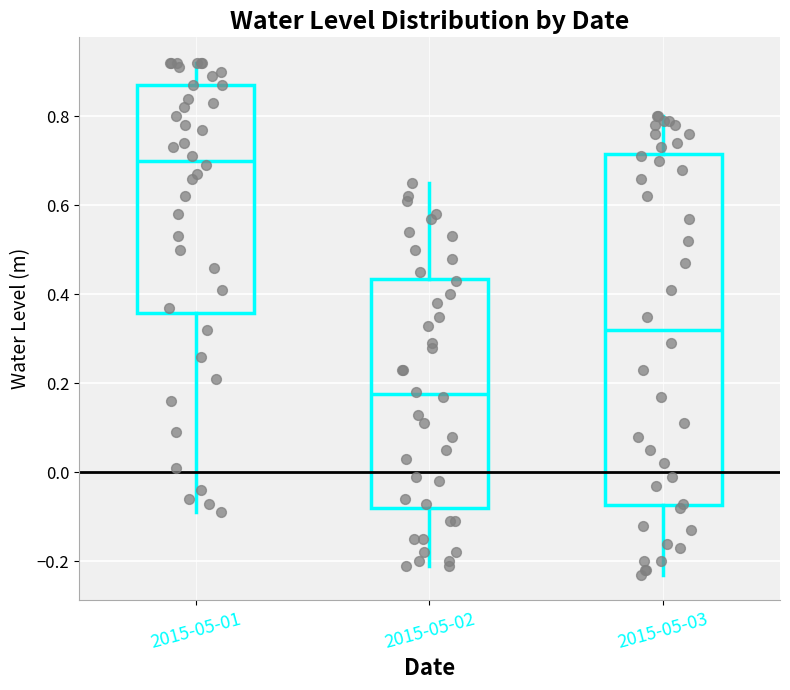

Which box has the highest median line?

2015-05-01